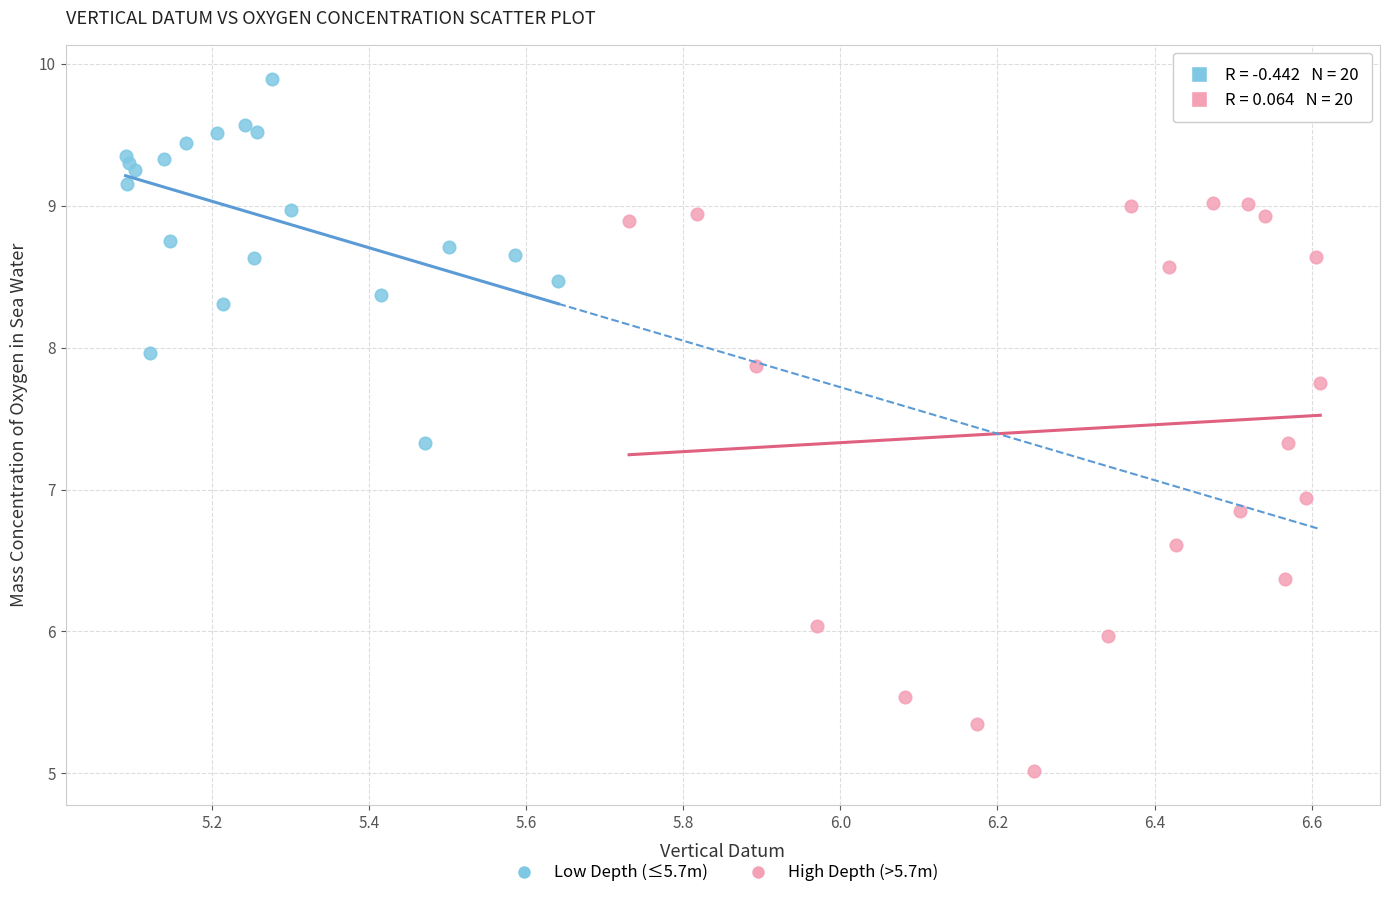

Which series contains the highest Y value?

Low Depth (≤5.7m)